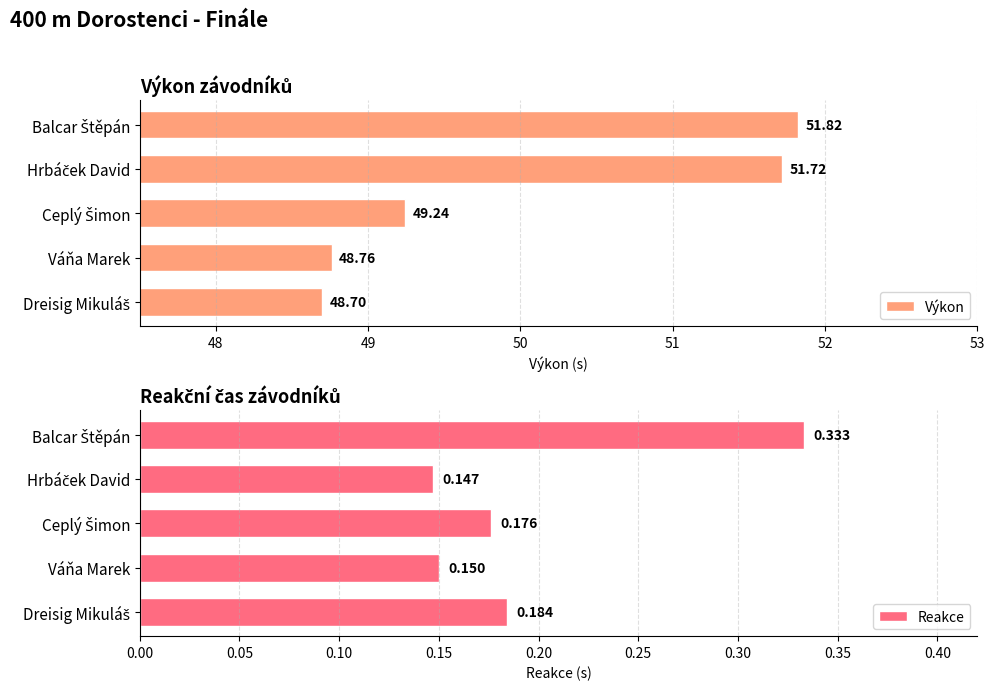

What is the difference between the second highest and minimum values in the Výkon series?

3.0